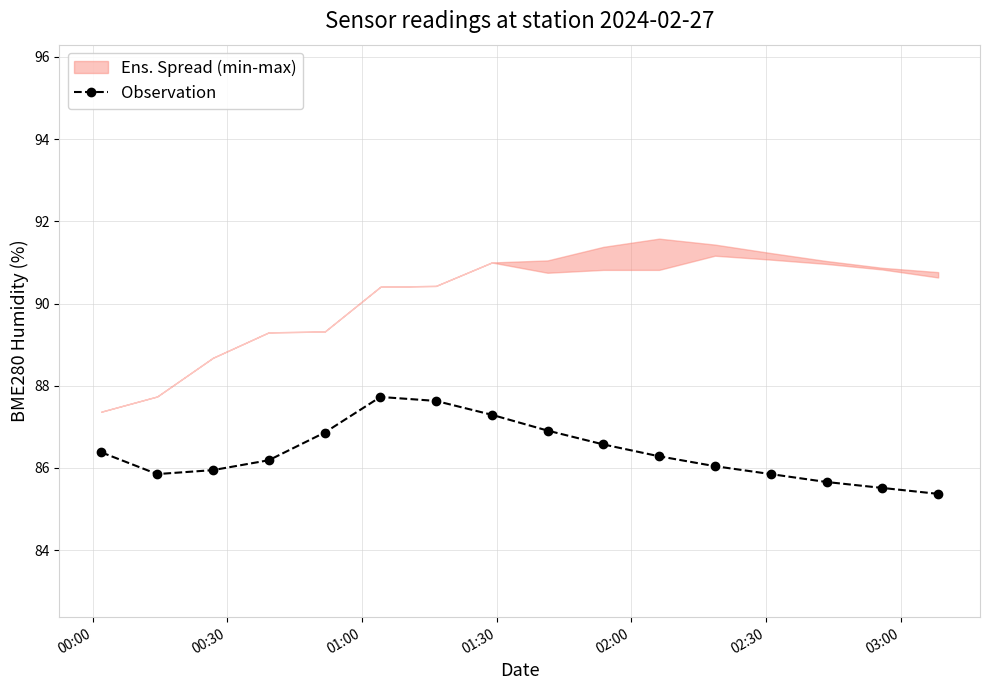

What is the minimum value for Observation?

85.4